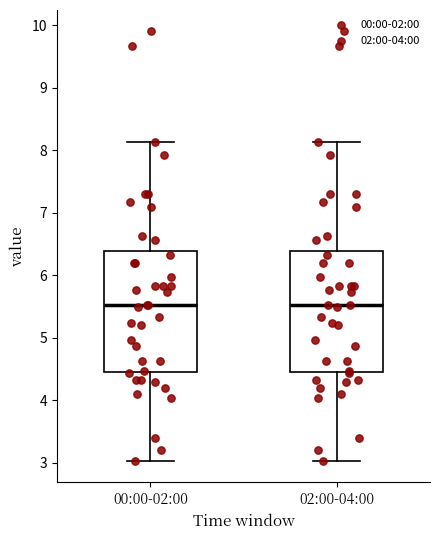

Reading left to right, read every box against the y-axis: the position of its median line, the range the box covers, and the ends of its whiskers. The values are not printed on the chart, so give them approximately, as read against the axis.

00:00-02:00: median 5.5, box 4.5 to 6.4, whiskers 3.0 to 8.1
02:00-04:00: median 5.5, box 4.5 to 6.4, whiskers 3.0 to 8.1